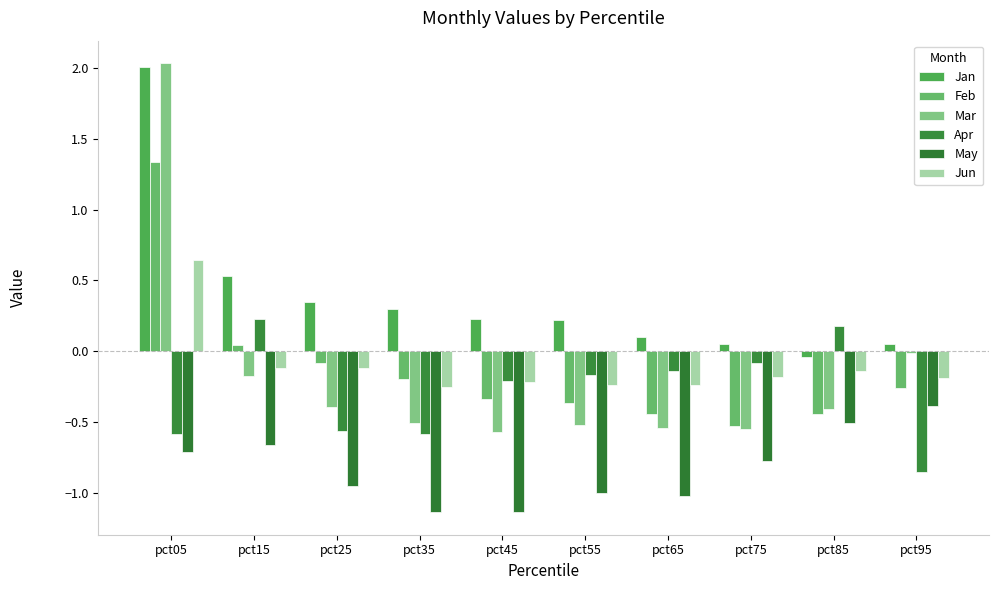

Which series has the largest range (max minus min)?

Mar